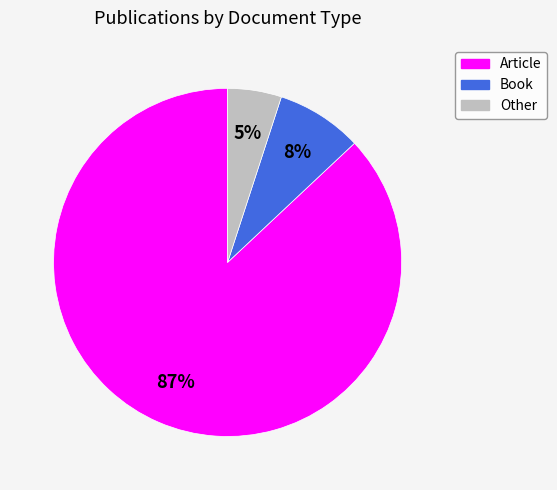

Which category has the smallest portion of the pie?

Other